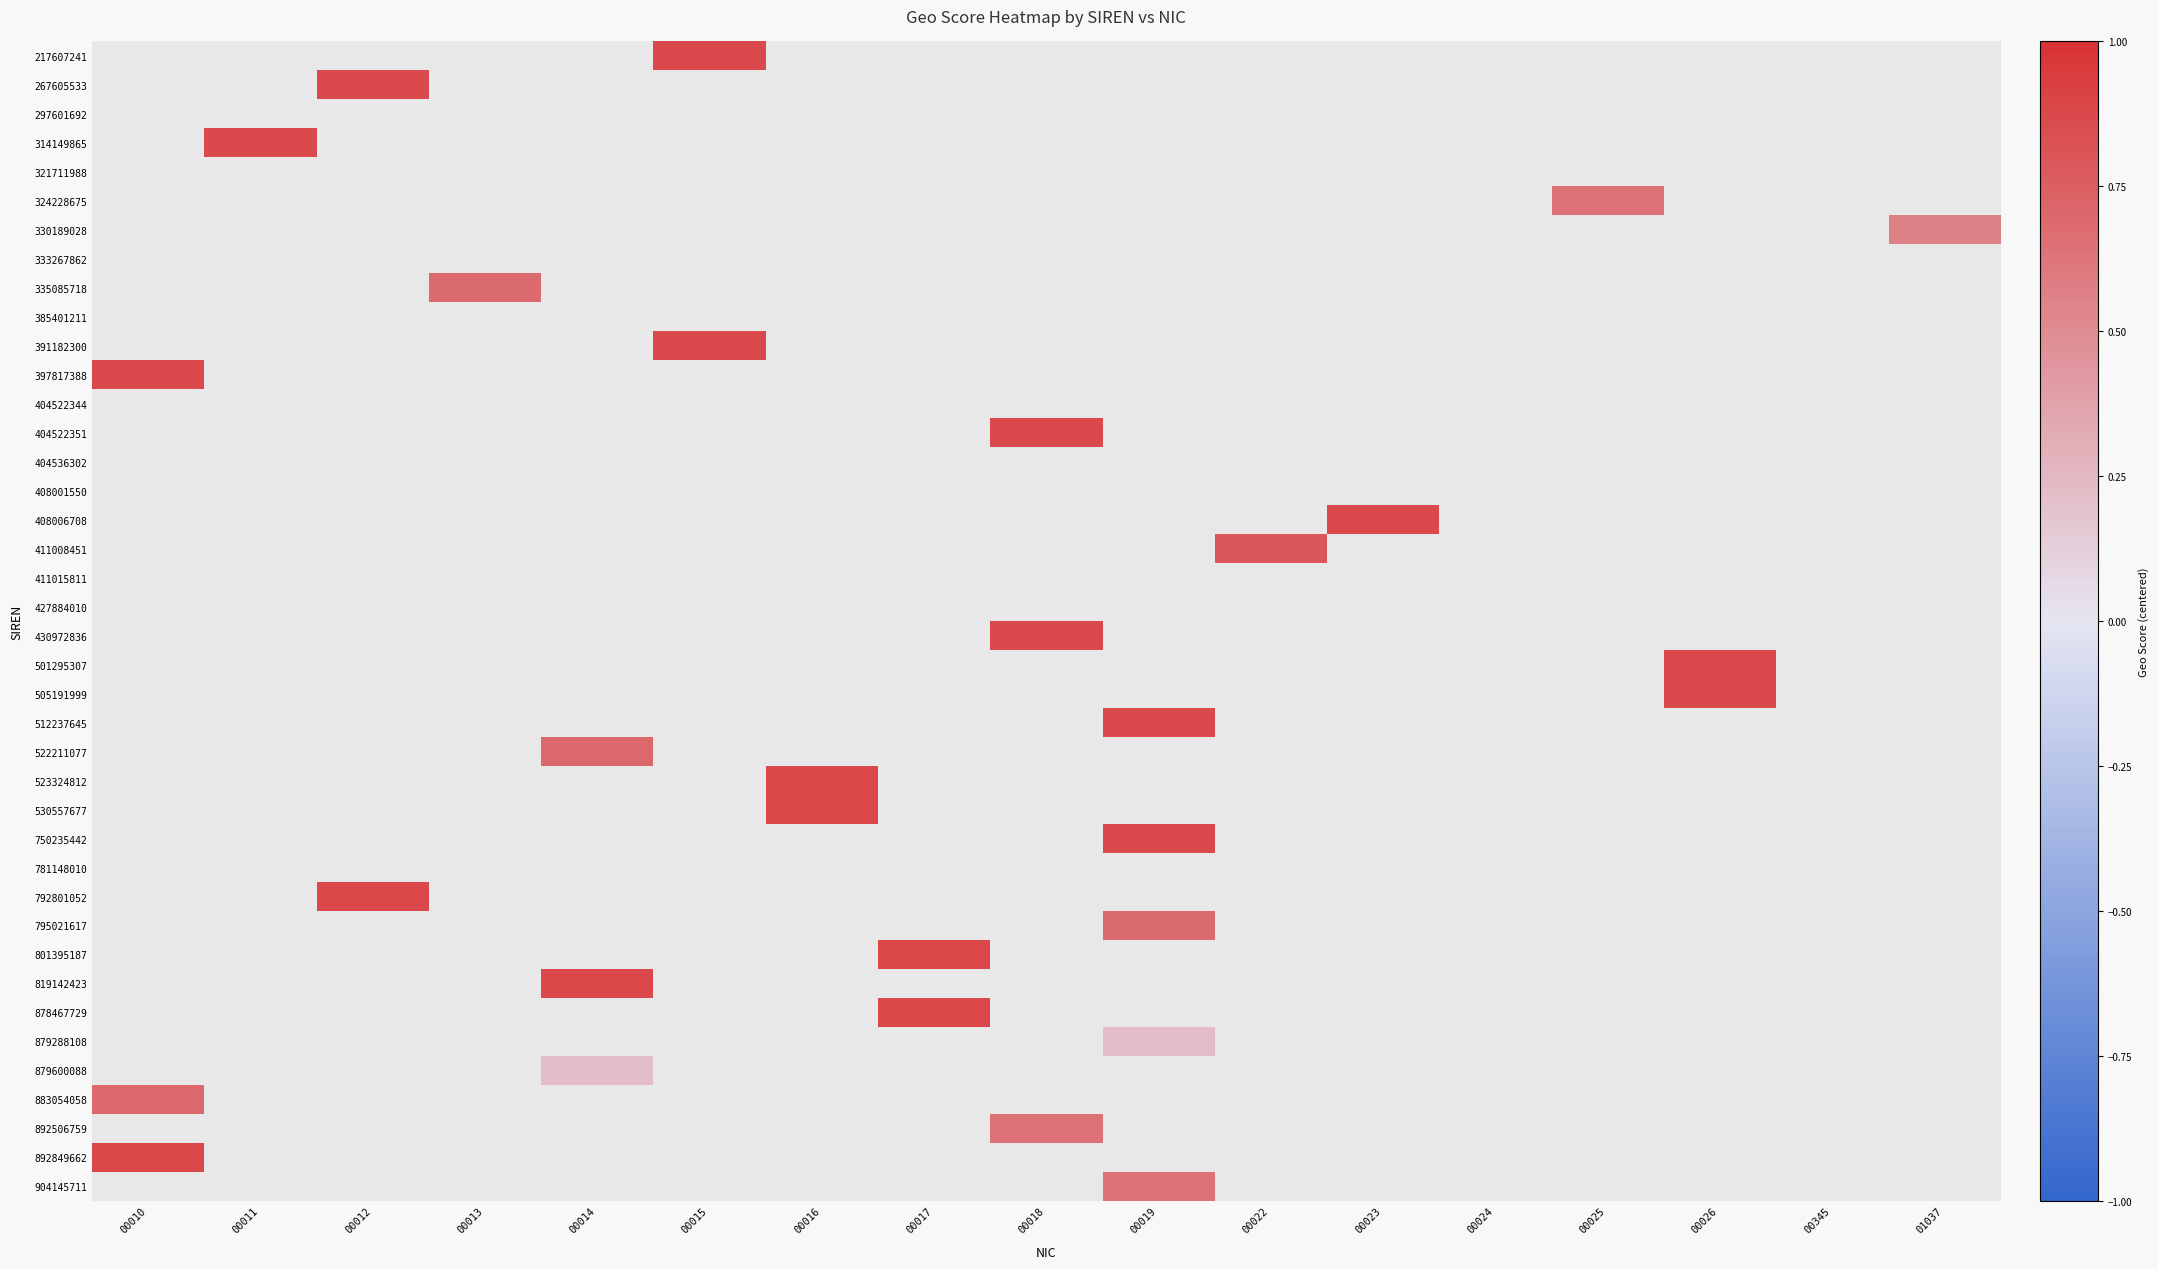

How many positive values does the 430972836 series have?

1